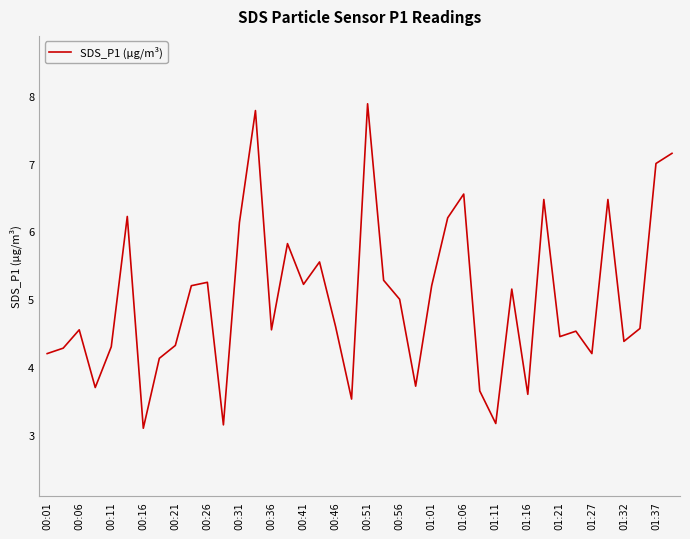

What is the smallest value displayed?

3.1